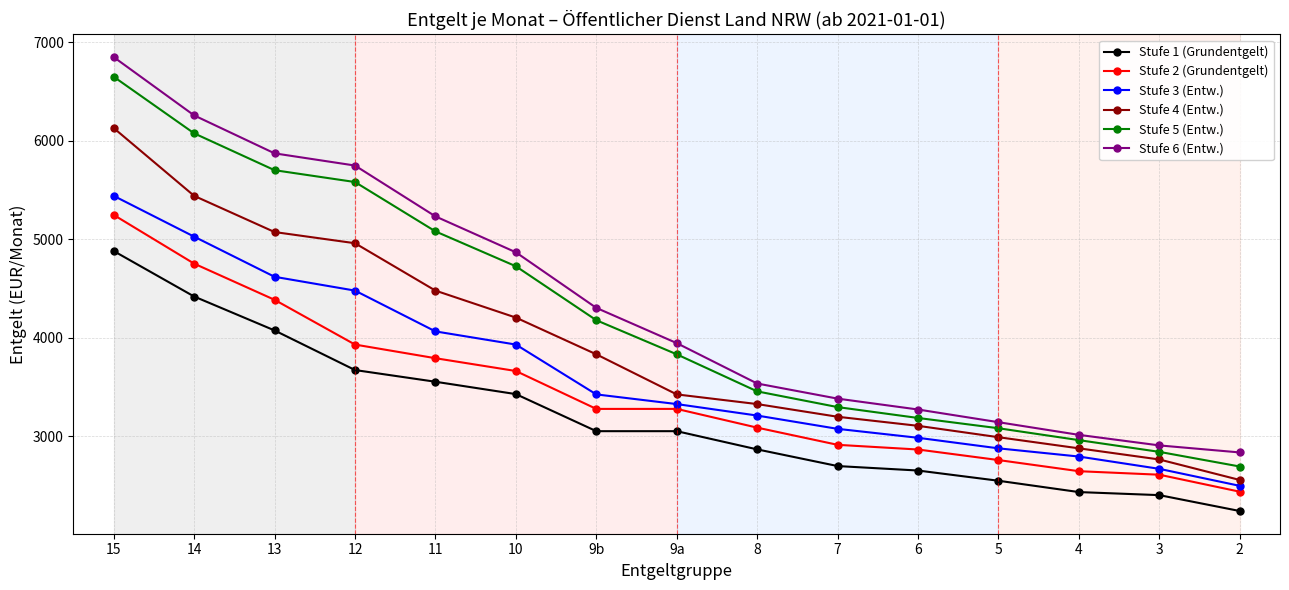

Which series has the largest total across all categories?

Stufe 6 (Entw.)